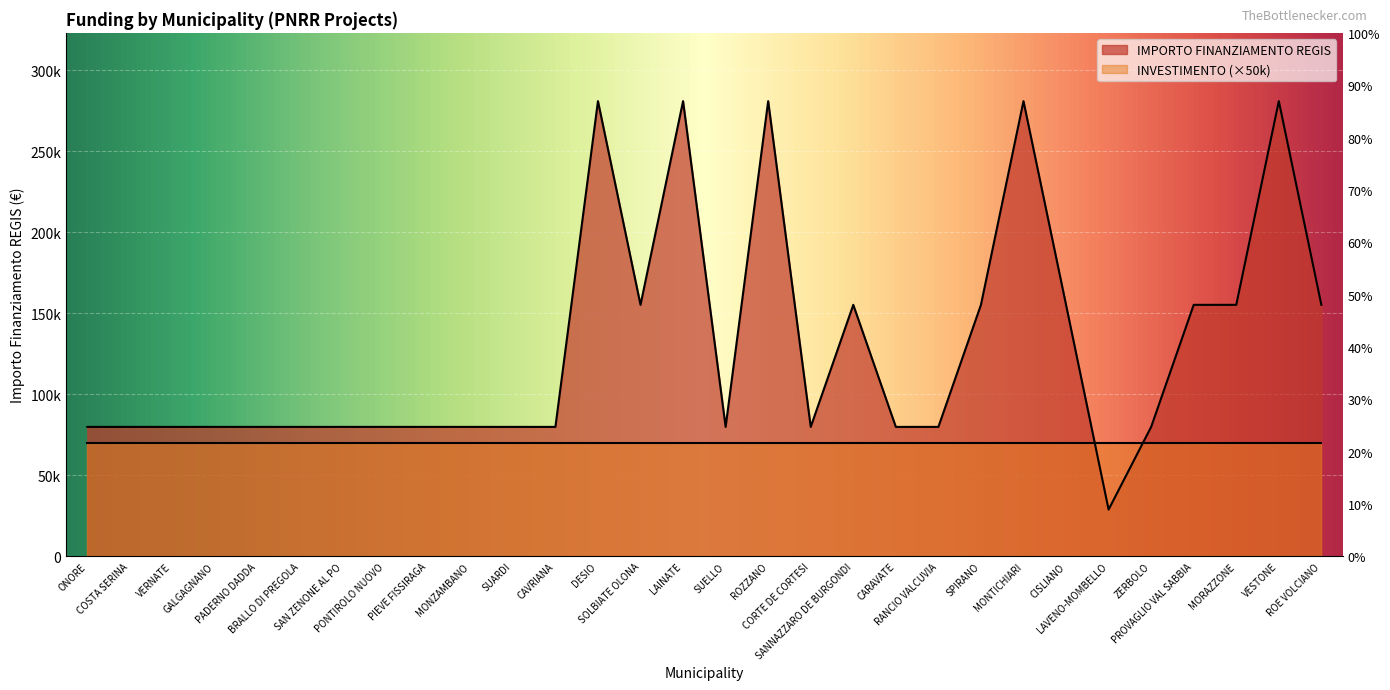

How many points are higher than both their immediate neighbors (excluding endpoints)?

6